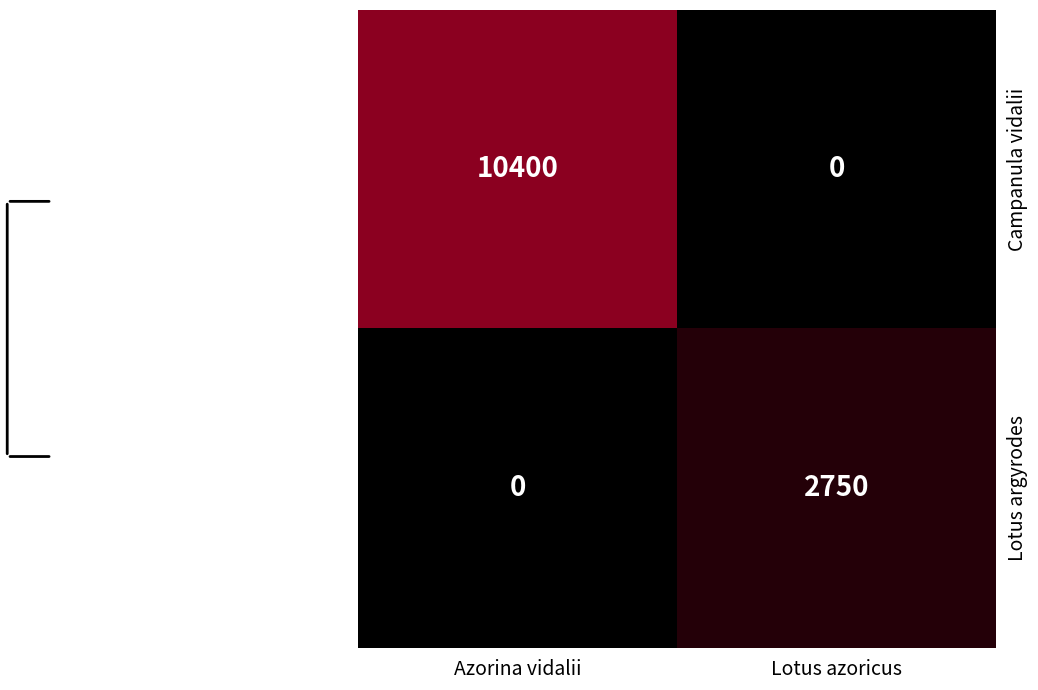

At which category does the chart reach its peak across all series?

Azorina vidalii